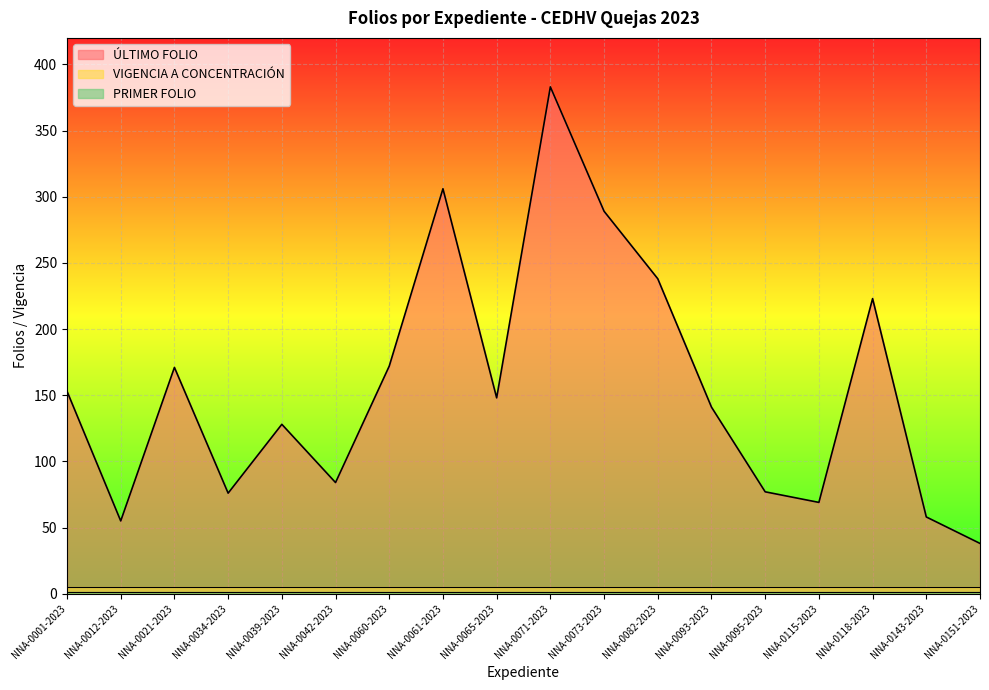

True or false: ÚLTIMO FOLIO has more than 0 points higher than both neighbors.

True